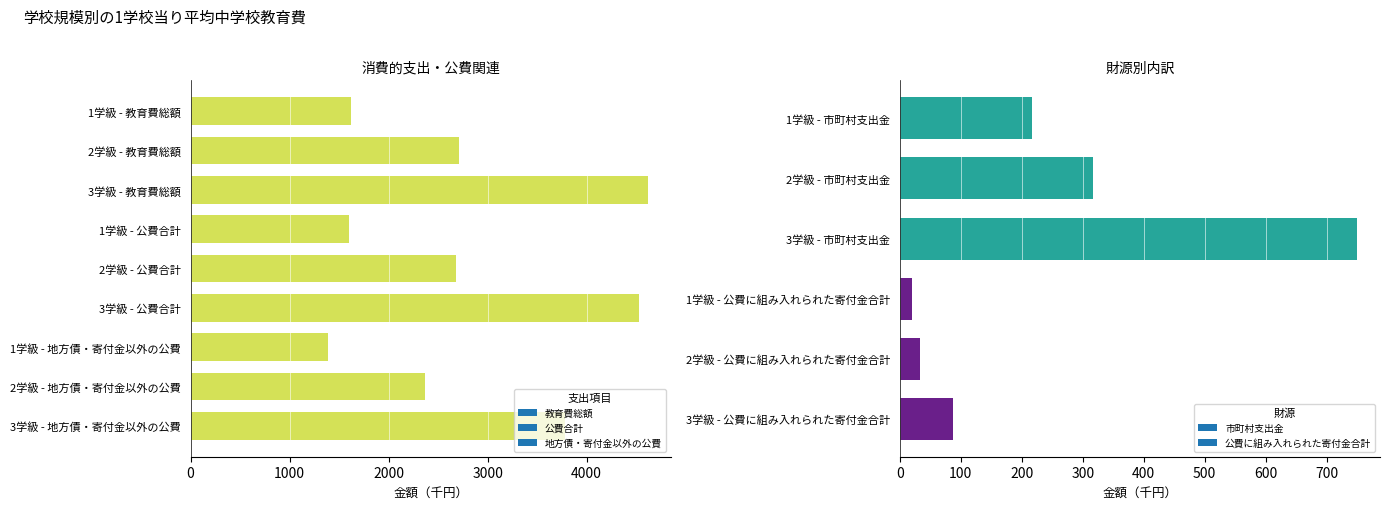

At how many categories does at least one series exceed 685?

3